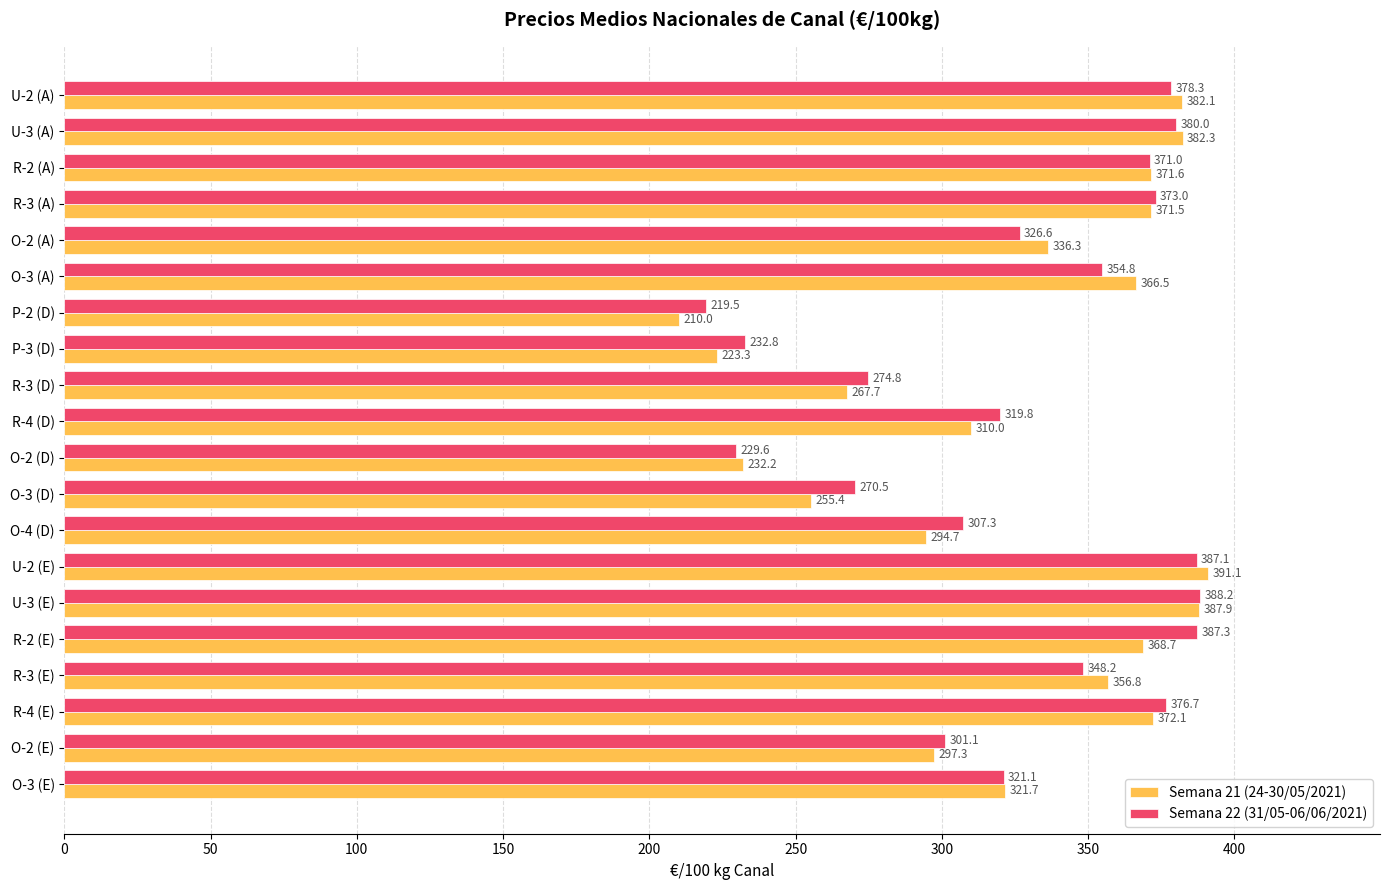

What is the maximum value shown in the chart?

391.1